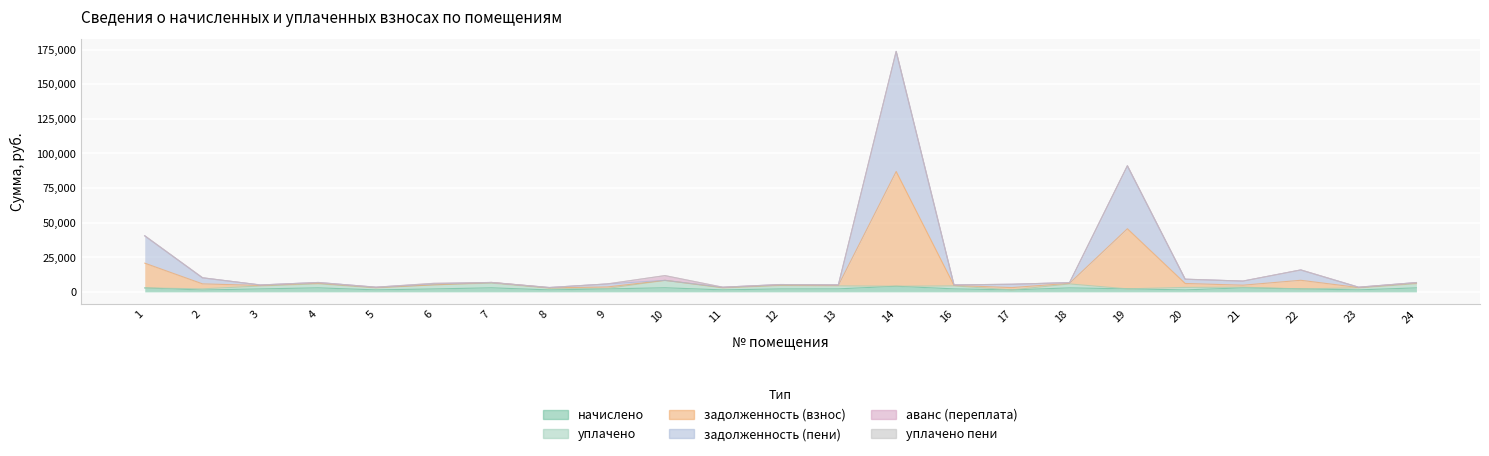

How many values in the задолженность (пени) series exceed 6710?

12